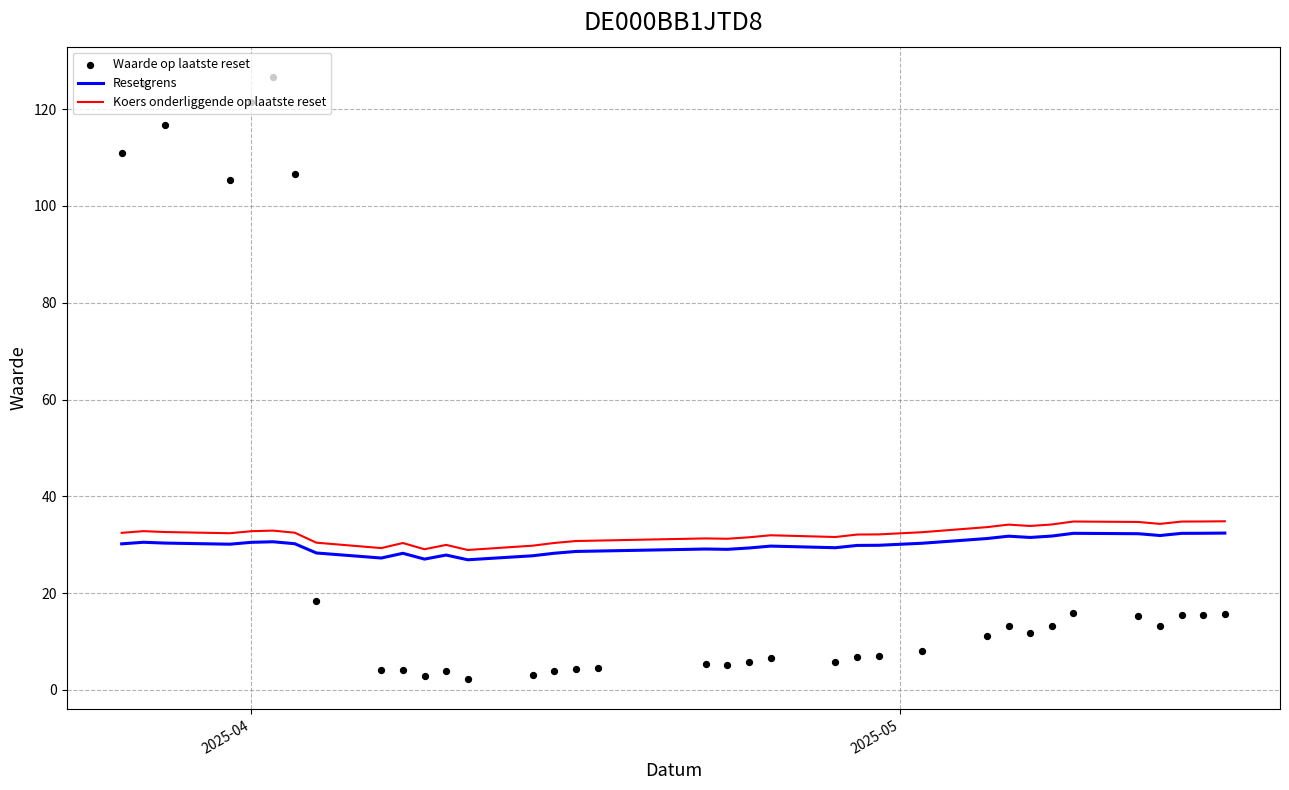

Which series has the largest total across all categories?

Koers onderliggende op laatste reset